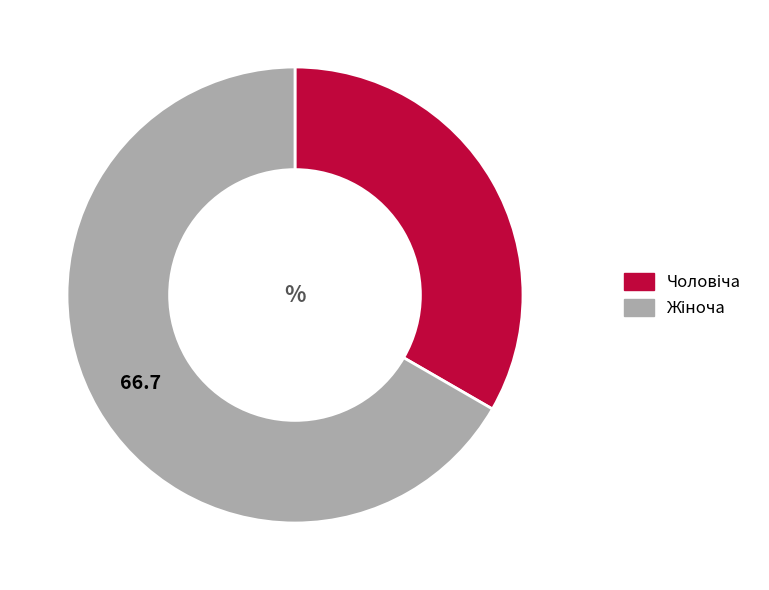

Which slice is the largest?

Жіноча